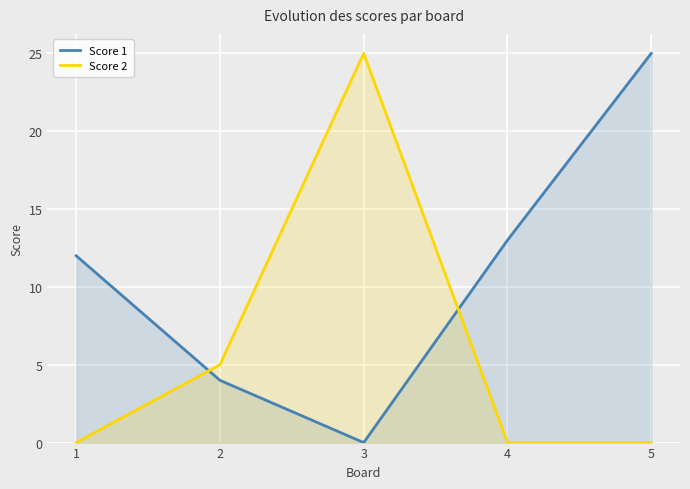

Between which two adjacent categories do Score 2 and Score 1 first intersect?

1 and 2